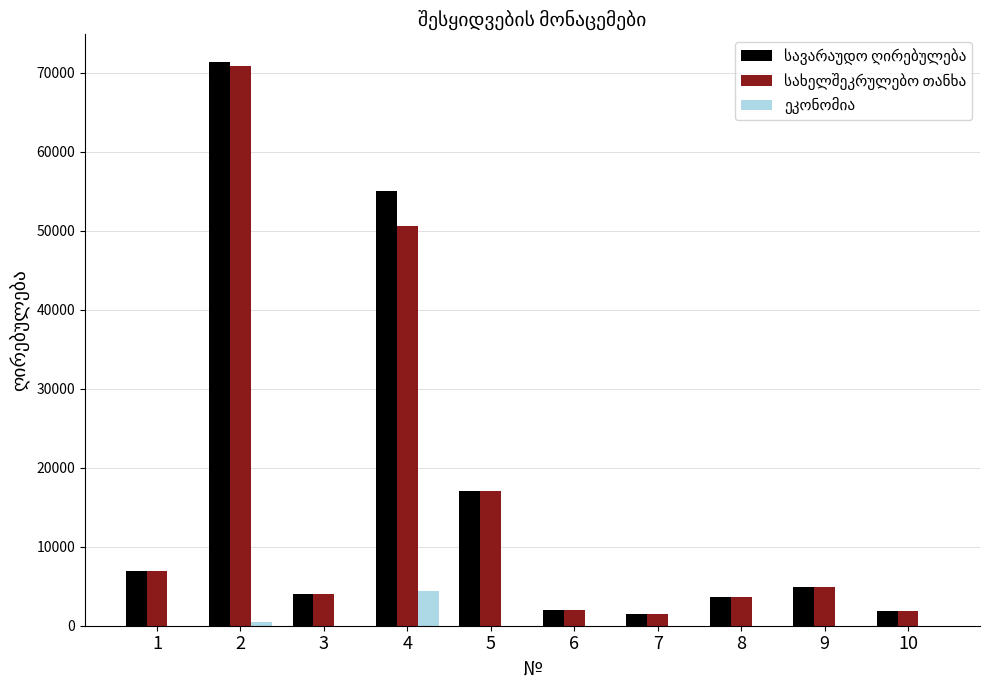

What is the maximum value shown in the chart?

71280.0